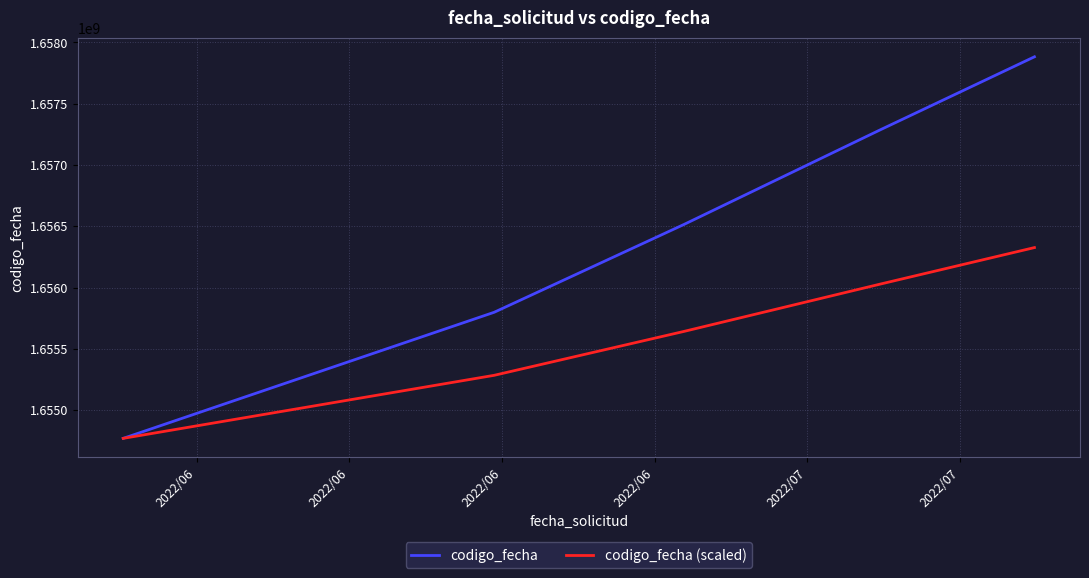

Which series has the largest range (max minus min)?

codigo_fecha